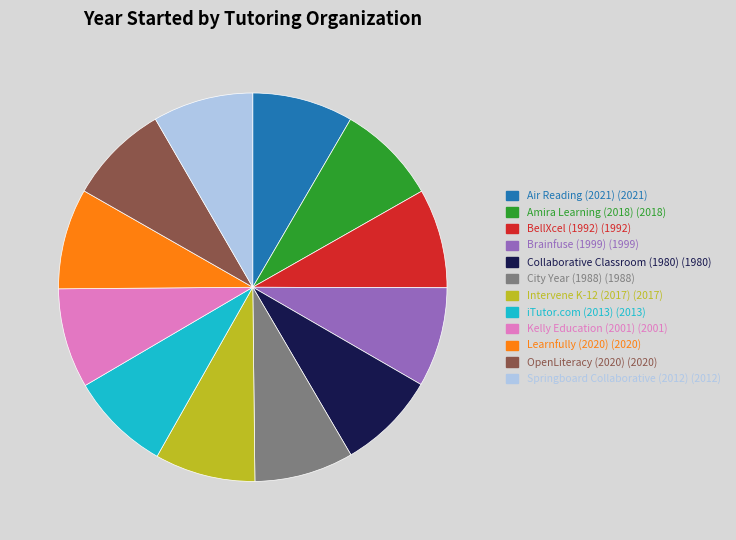

Is Springboard Collaborative (2012) the majority of the pie?

No